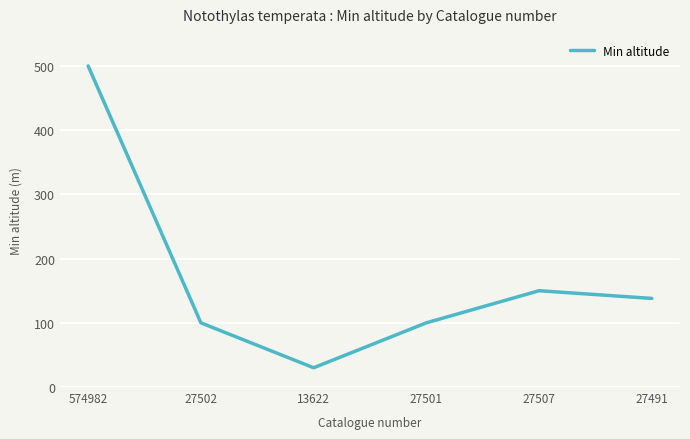

Reading right to left, extract all data points from this chart.

27491=138	27507=150	27501=100	13622=30	27502=100	574982=500